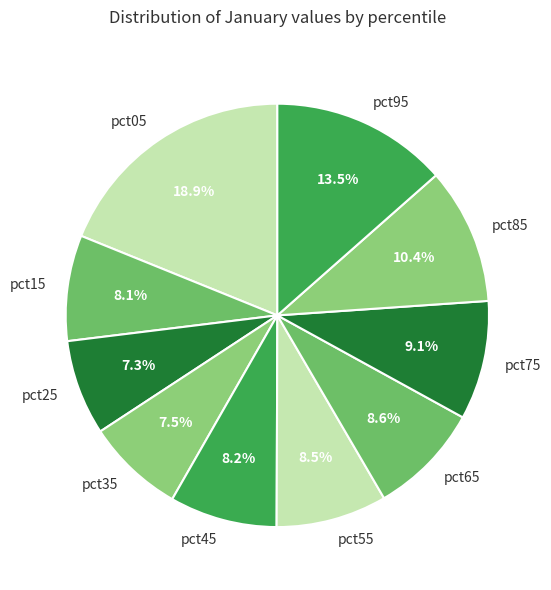

What is the total percentage of pct35 and pct65?

16.1%